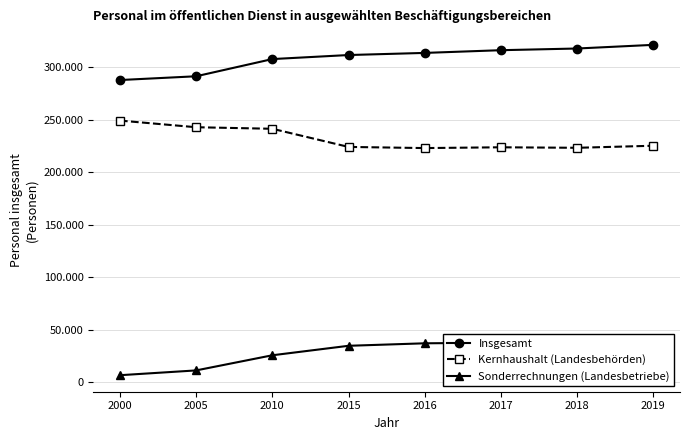

How many values in the Insgesamt series exceed 313440?

3